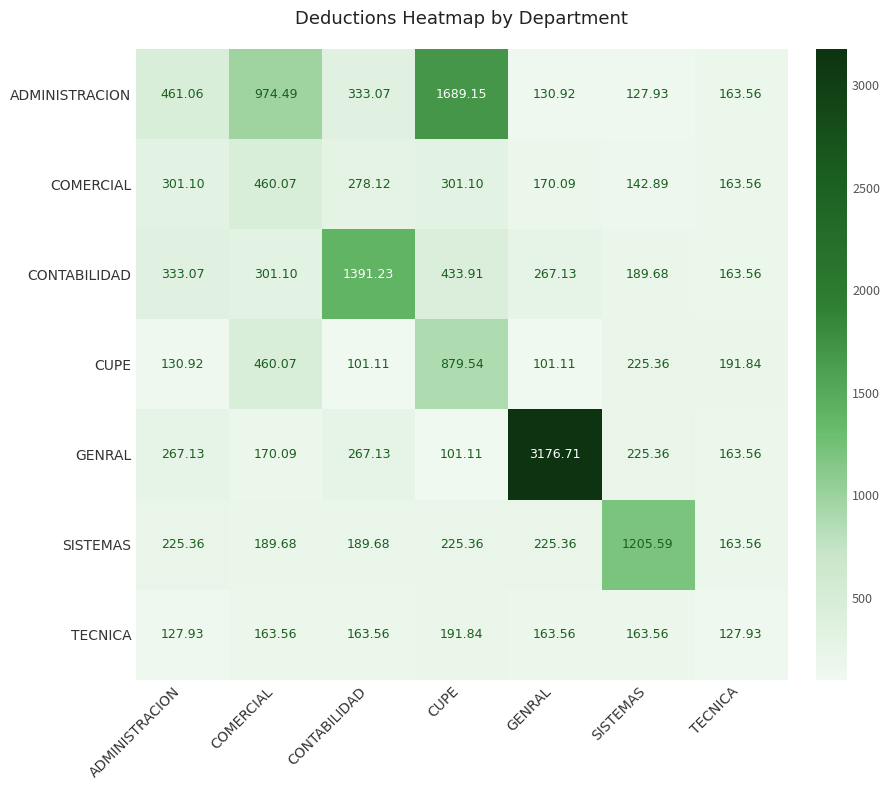

At which label does CONTABILIDAD reach its peak?

CONTABILIDAD